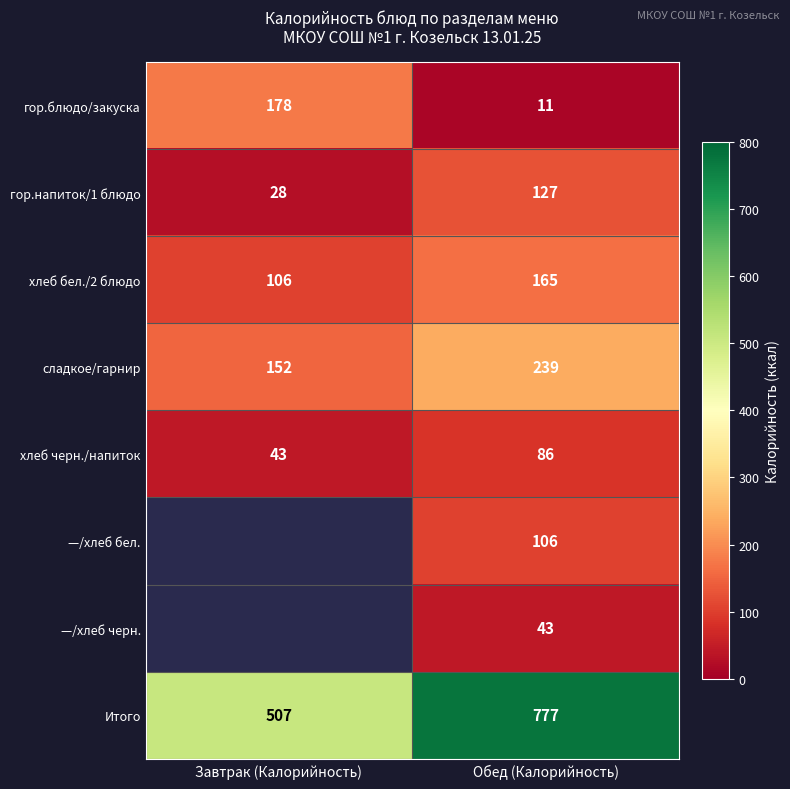

Is the value of гор.блюдо/закуска at Обед (Калорийность) greater than the value of Итого at Обед (Калорийность)?

No